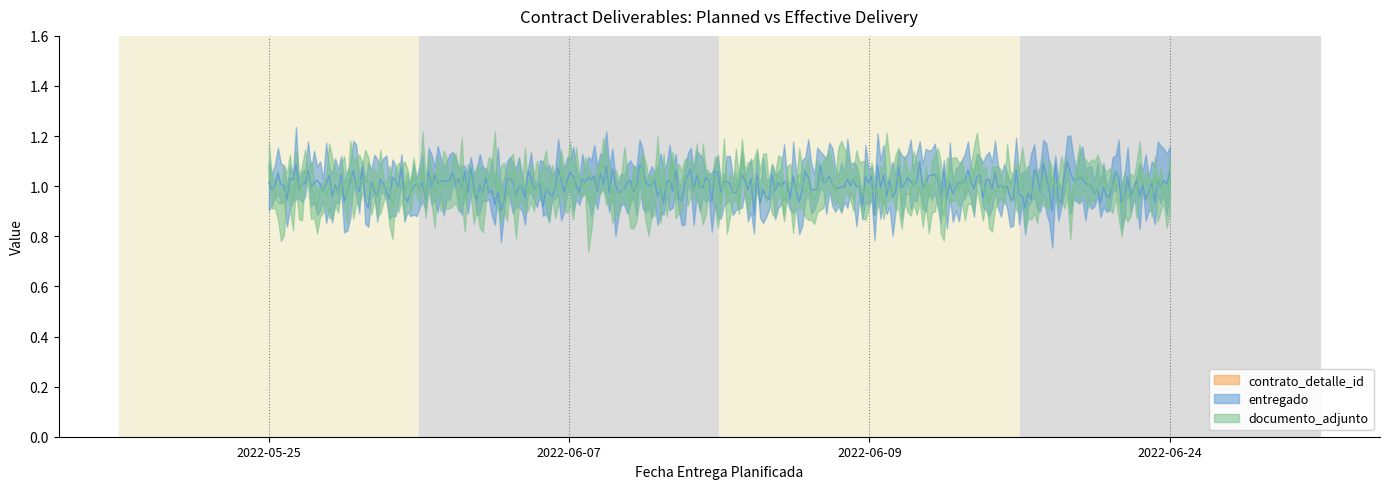

Between 2022-06-07 and 2022-06-24, which is larger?

2022-06-07